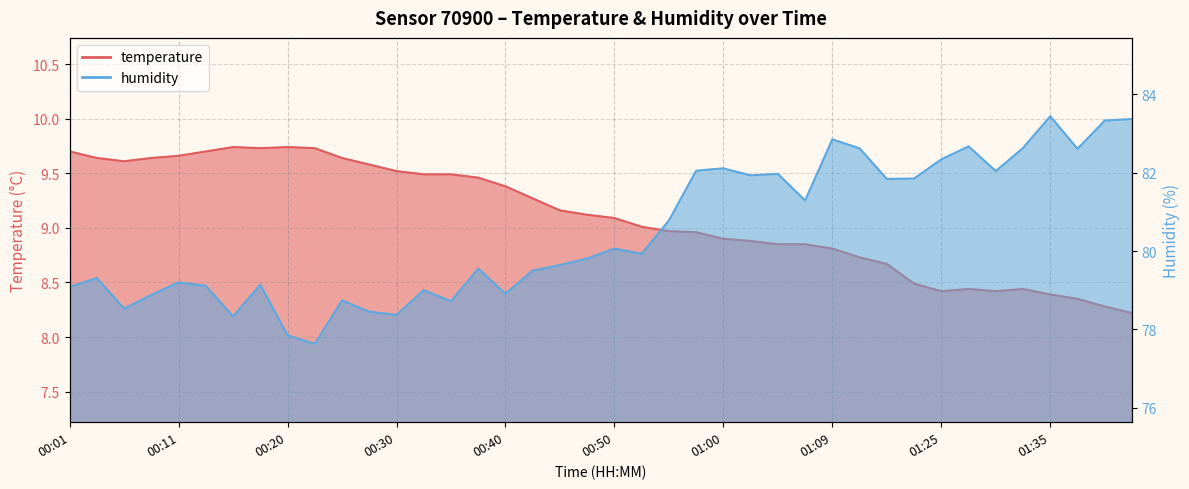

Between 00:25 and 01:05, which series saw the biggest shift?

humidity